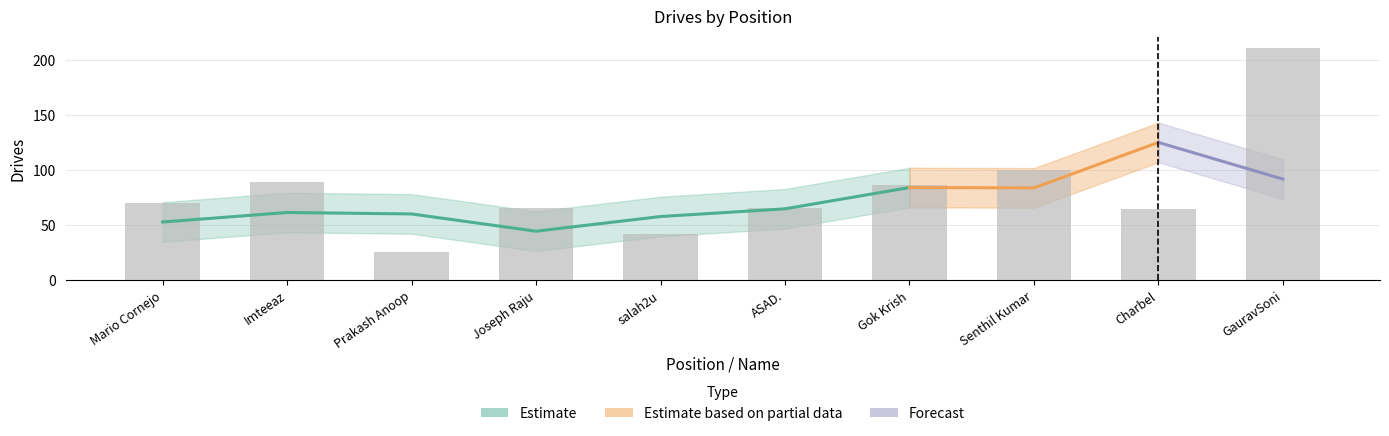

What is the smallest value displayed?

26